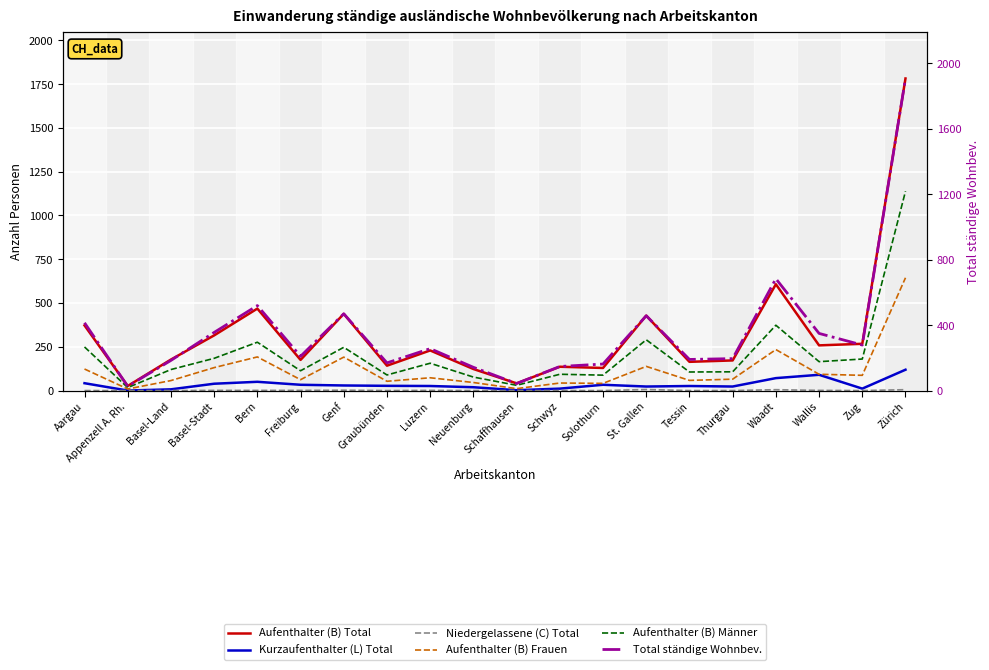

What is the difference between the Niedergelassene (C) Total values at Tessin and Waadt?

5